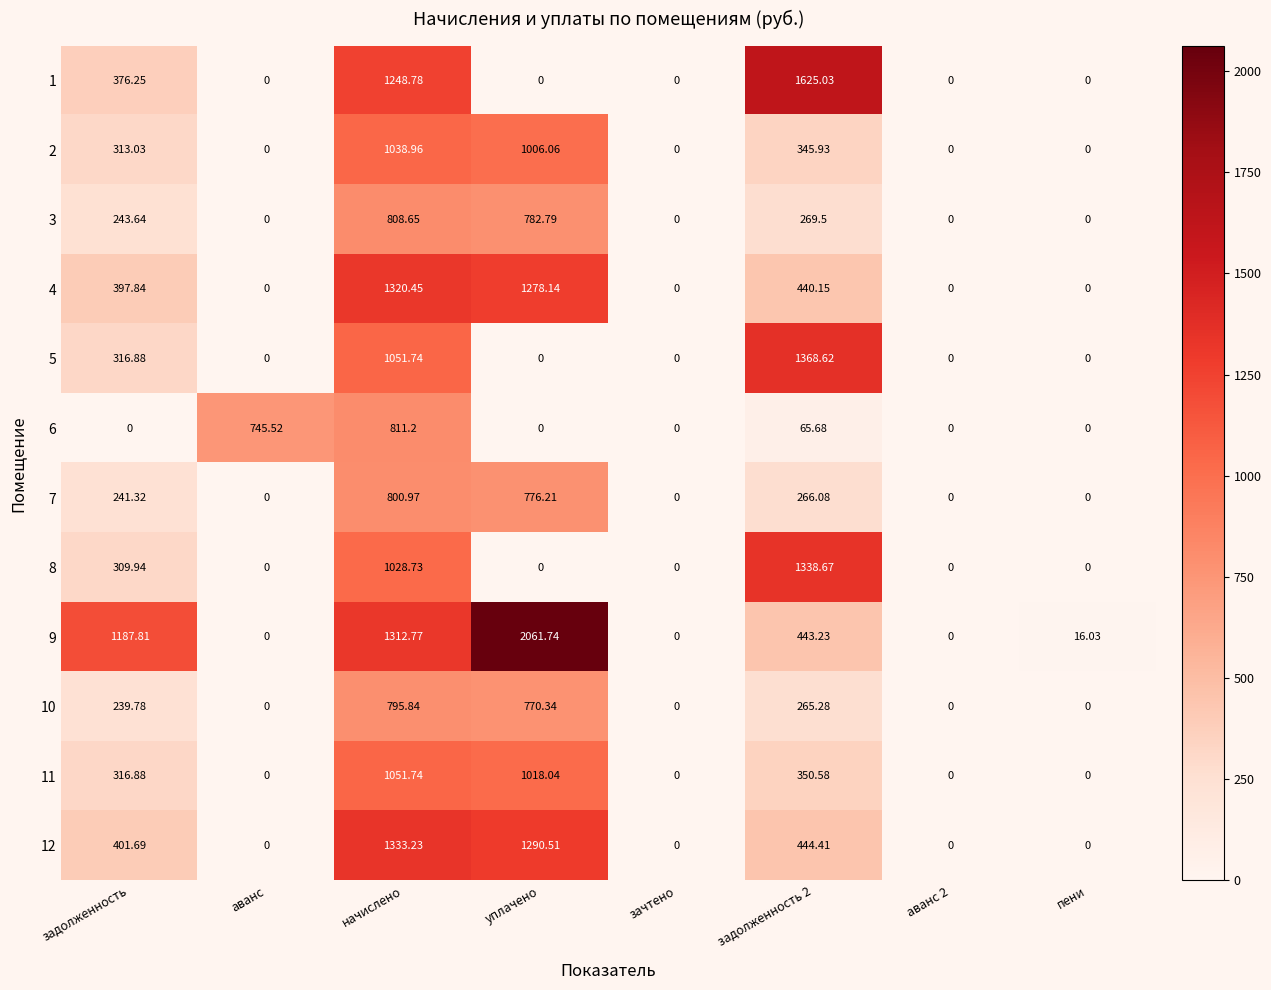

At which category is the sum across all series the highest?

начислено